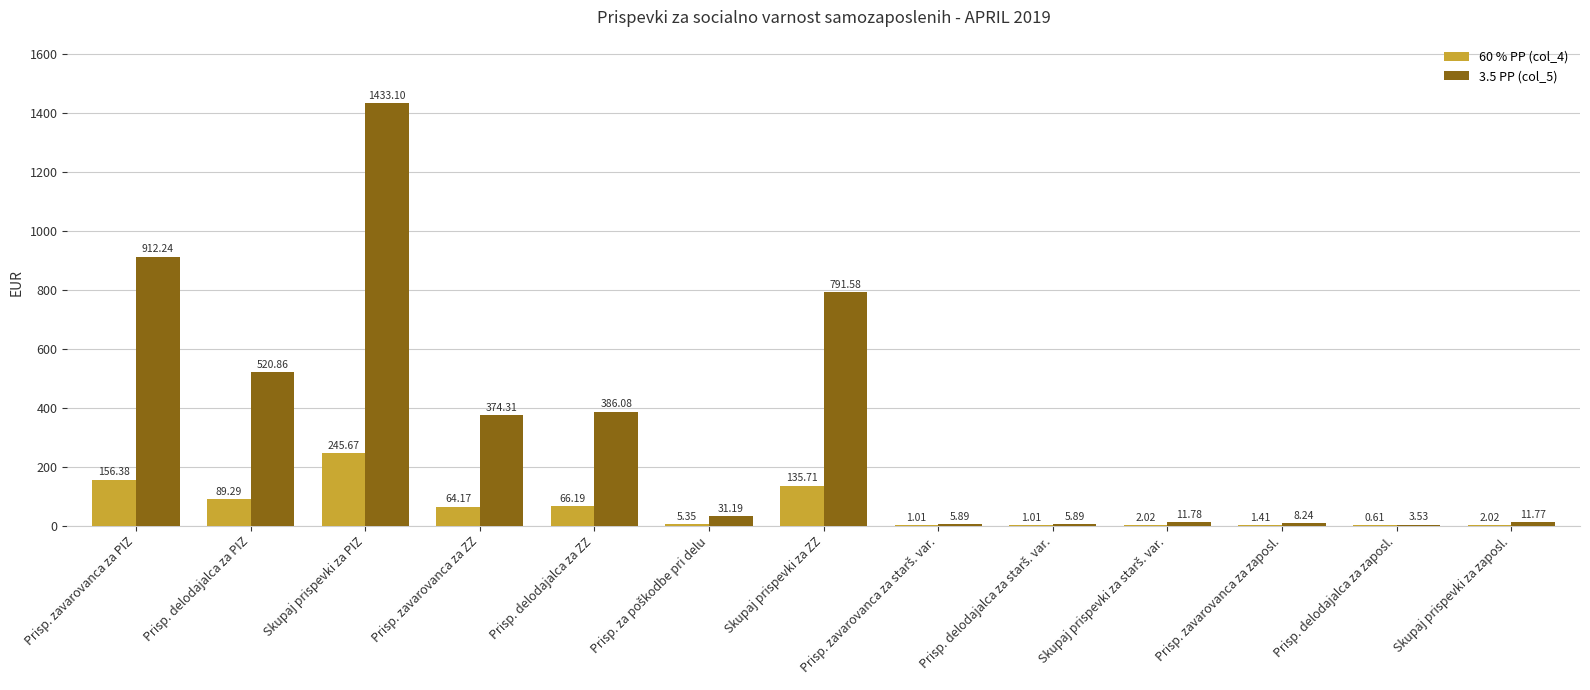

What is the sum of the 60 % PP (col_4) values at Prisp. zavarovanca za ZZ and Prisp. zavarovanca za zaposl.?

65.6